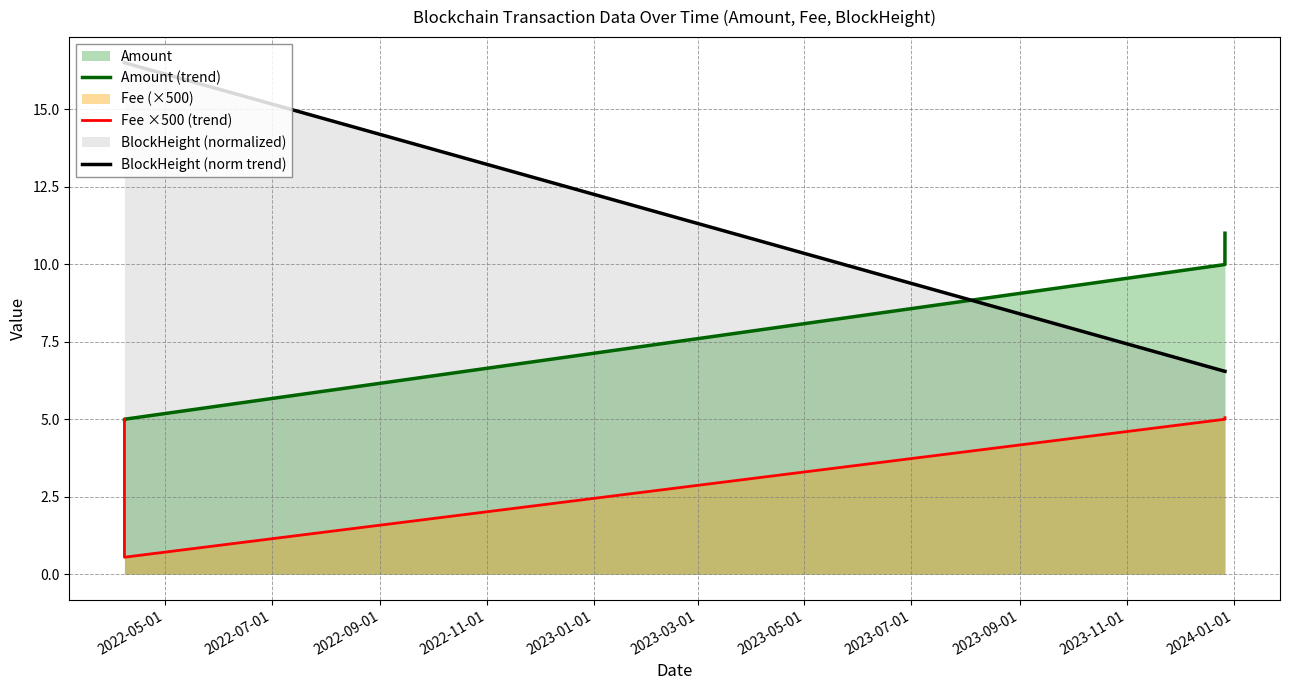

True or false: BlockHeight (norm trend) has more than 1 points higher than both neighbors.

False